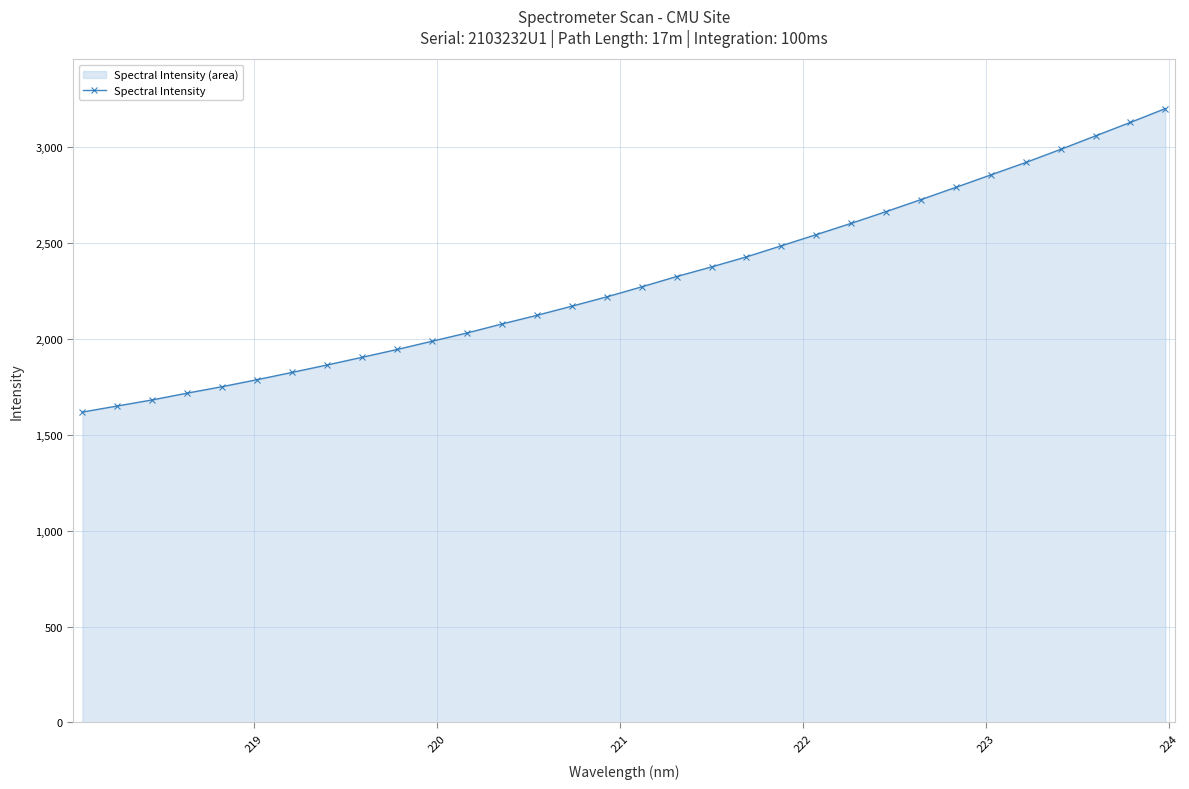

True or false: there are more than 1 points higher than both neighbors.

False